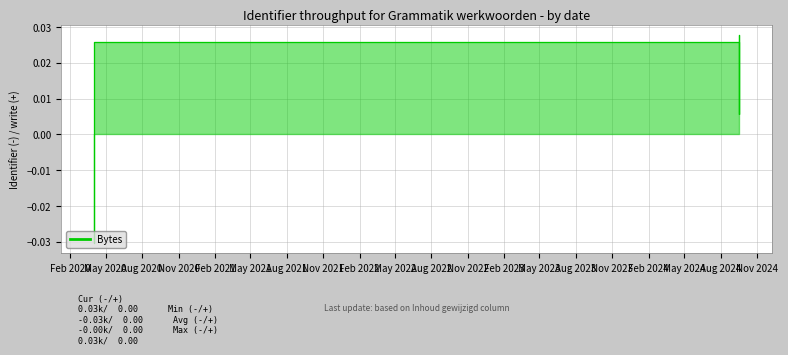

List the labels in order of value, largest first.

Aug 2024, Nov 2023, Aug 2023, May 2024, May 2023, Feb 2023, Nov 2022, Feb 2024, Aug 2022, May 2022, Feb 2022, Nov 2021, Aug 2021, May 2021, Feb 2021, Nov 2020, Aug 2020, May 2020, Feb 2020